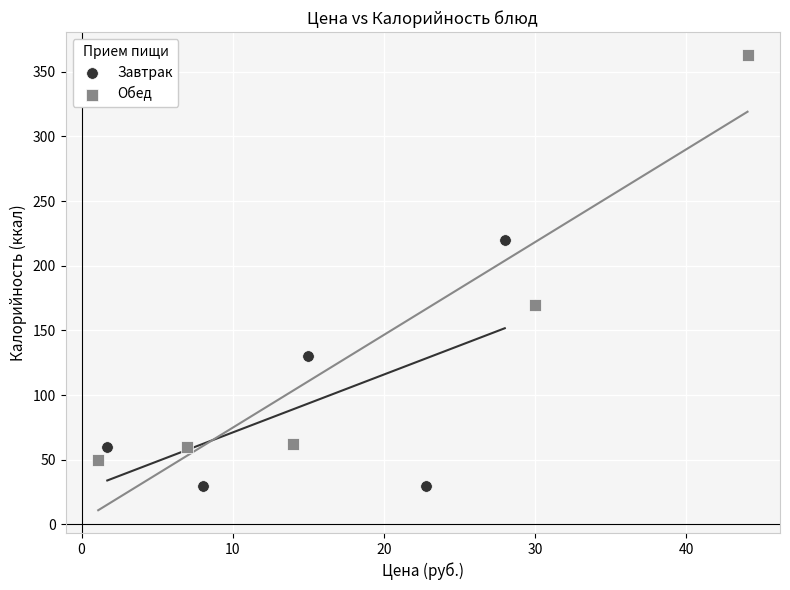

What are all the series names shown in the legend?

Завтрак, Обед